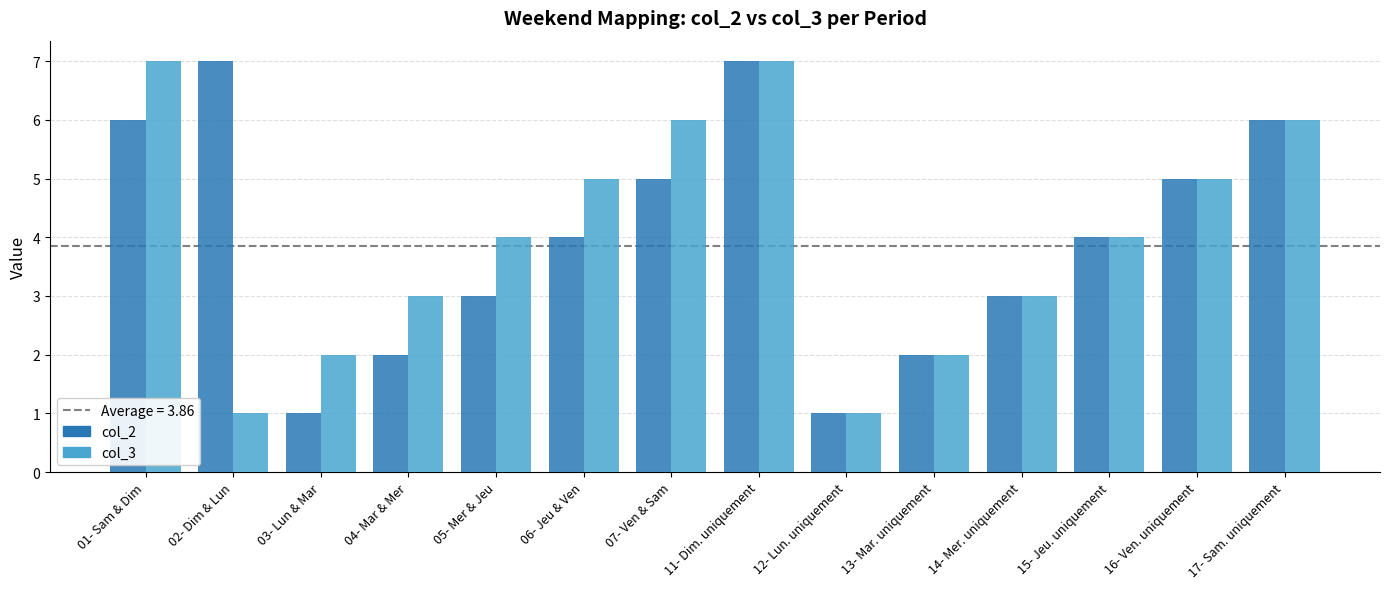

Reading left to right, list all the values displayed in this chart.

col_2: 6	7	1	2	3	4	5	7	1	2	3	4	5	6
col_3: 7	1	2	3	4	5	6	7	1	2	3	4	5	6